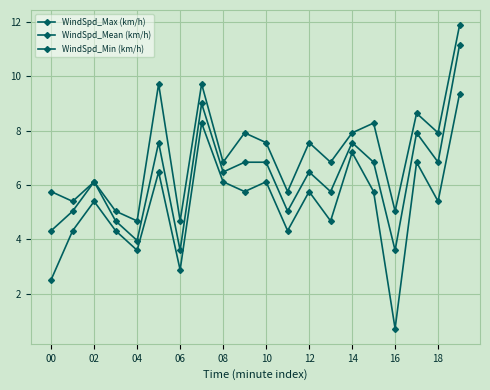

Which series has the largest range (max minus min)?

WindSpd_Min (km/h)